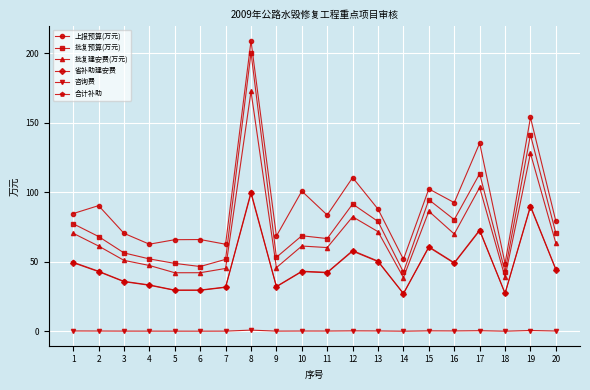

True or false: 合计补助 has more than 1 points higher than both neighbors.

True